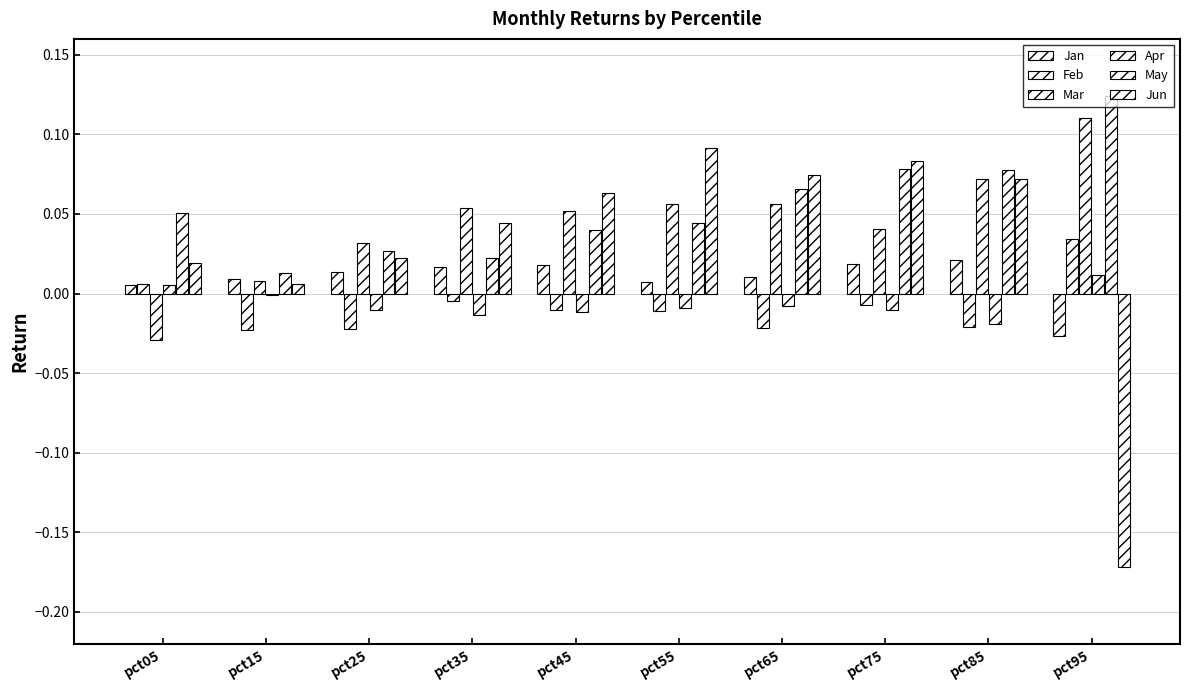

How many distinct data groups are displayed?

6